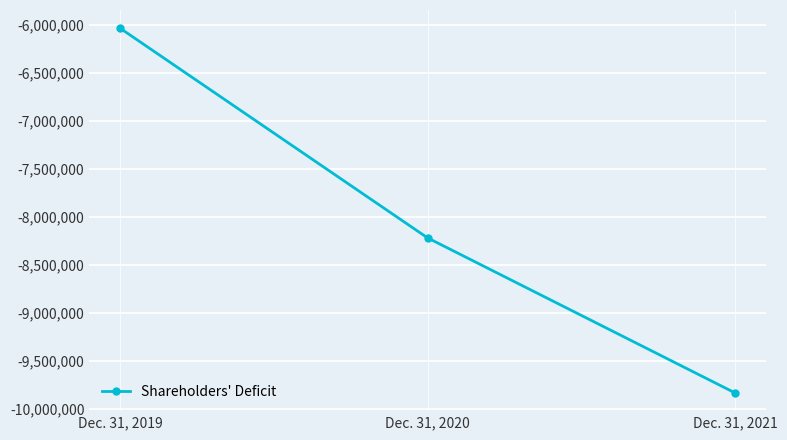

Reading right to left, extract all data points from this chart.

Dec. 31, 2021=-9830485	Dec. 31, 2020=-8215378	Dec. 31, 2019=-6031128